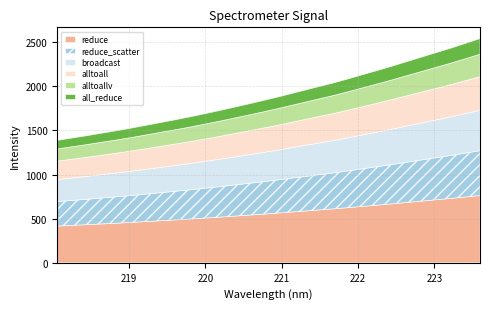

Reading right to left, extract all data points from this chart.

2541.3	2486.8	2432.7	2382.5	2331.8	2281.5	2230.4	2182.0	2134.5	2087.1	2041.0	1999.4	1957.8	1915.7	1874.0	1834.4	1796.2	1758.3	1721.1	1685.4	1650.8	1618.4	1586.7	1555.4	1524.4	1495.1	1467.9	1439.9	1413.6	1387.4